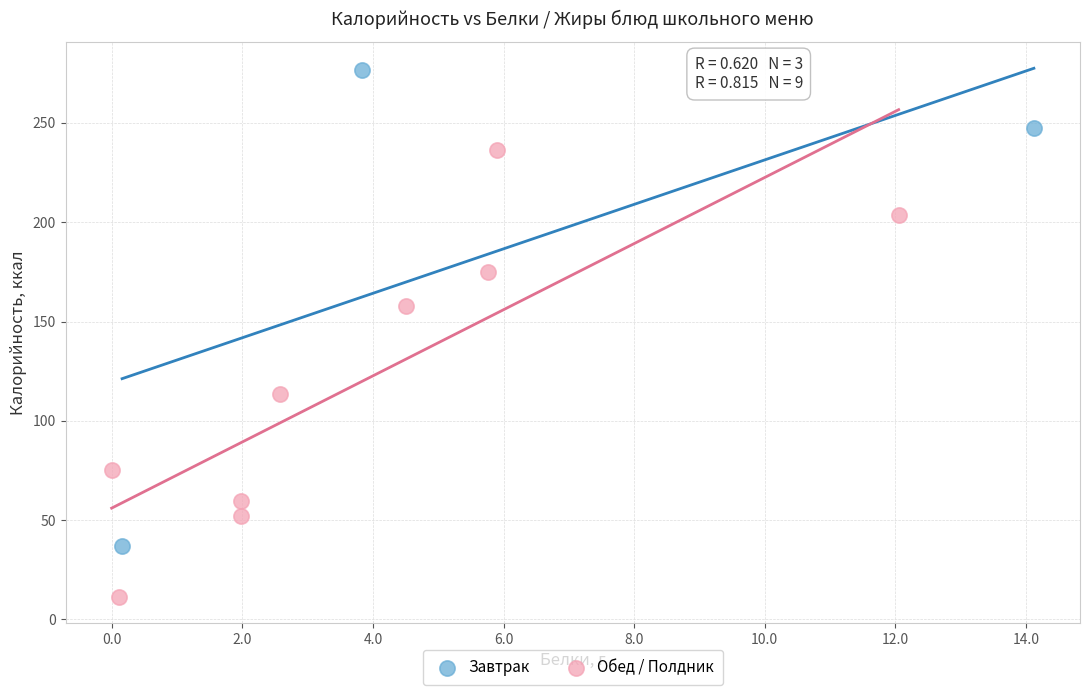

Which series contains the lowest Y value?

Обед / Полдник